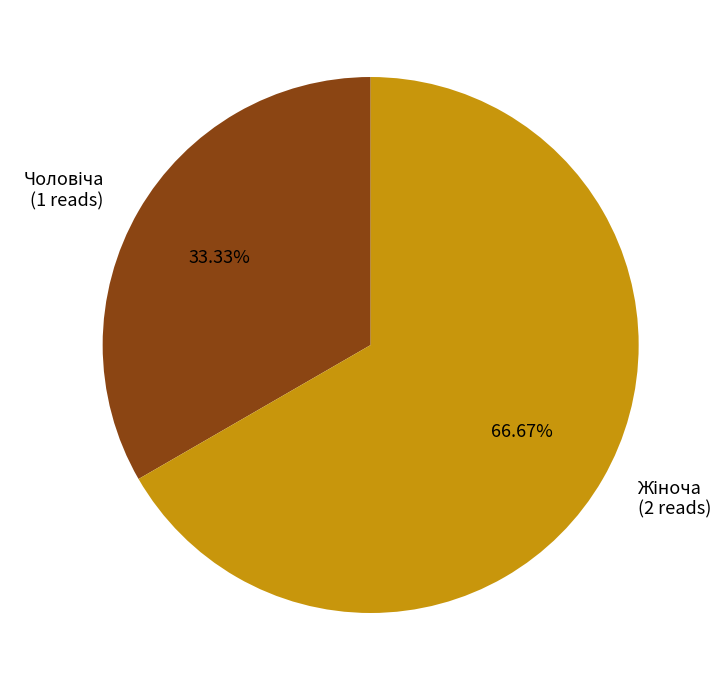

Does any single category account for the majority?

Yes